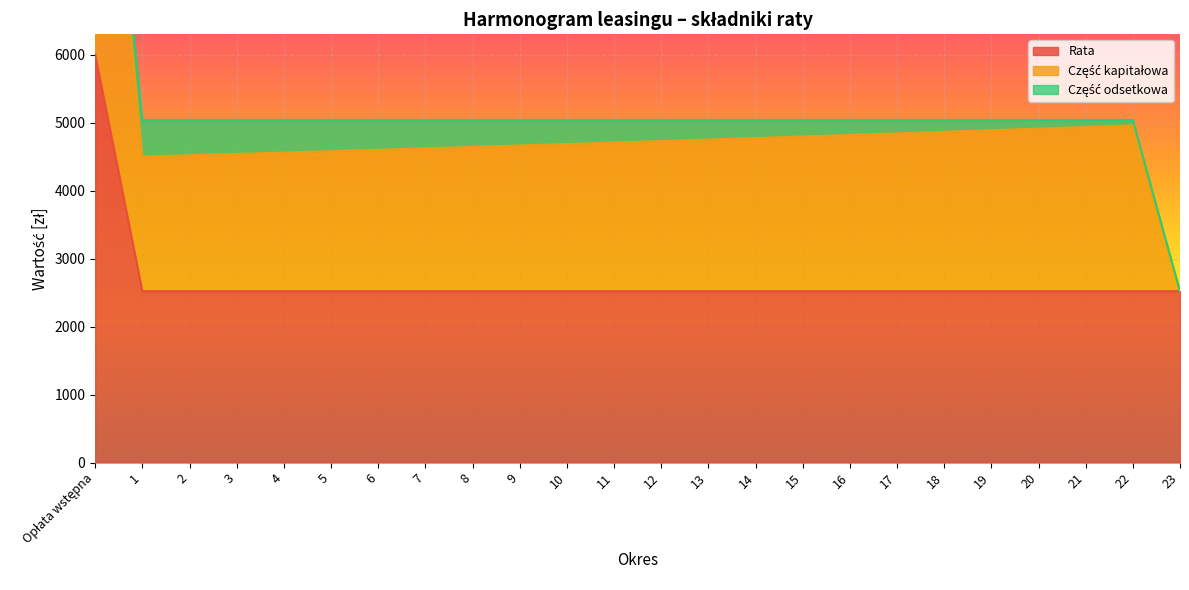

The Część kapitałowa series shows 2143.8 at 9. True or false?

True